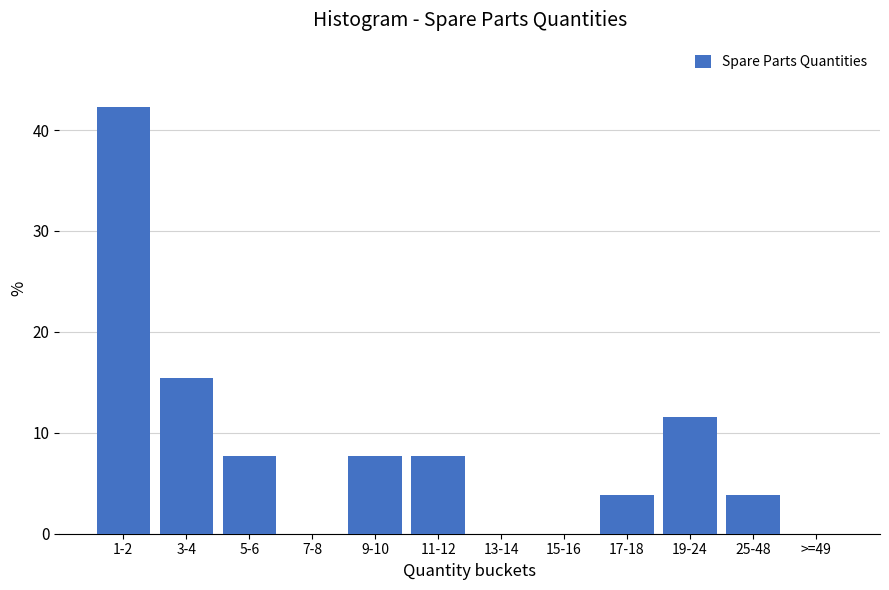

Reading left to right, list all the values displayed in this chart.

1-2=42.3	3-4=15.4	5-6=7.7	7-8=0.0	9-10=7.7	11-12=7.7	13-14=0.0	15-16=0.0	17-18=3.8	19-24=11.5	25-48=3.8	>=49=0.0